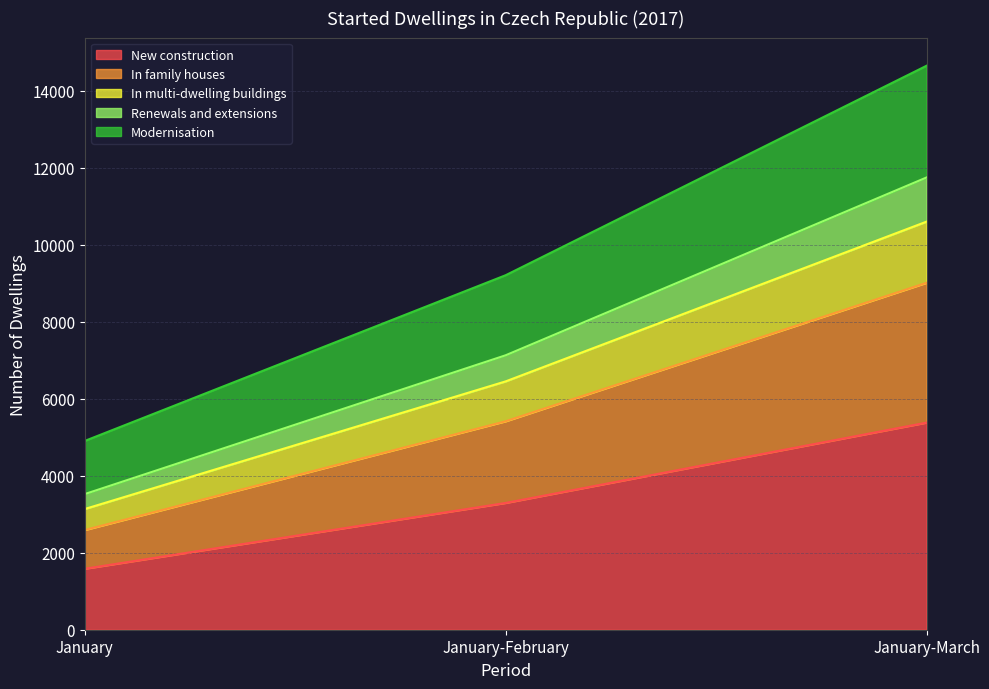

What position from the left is January?

1